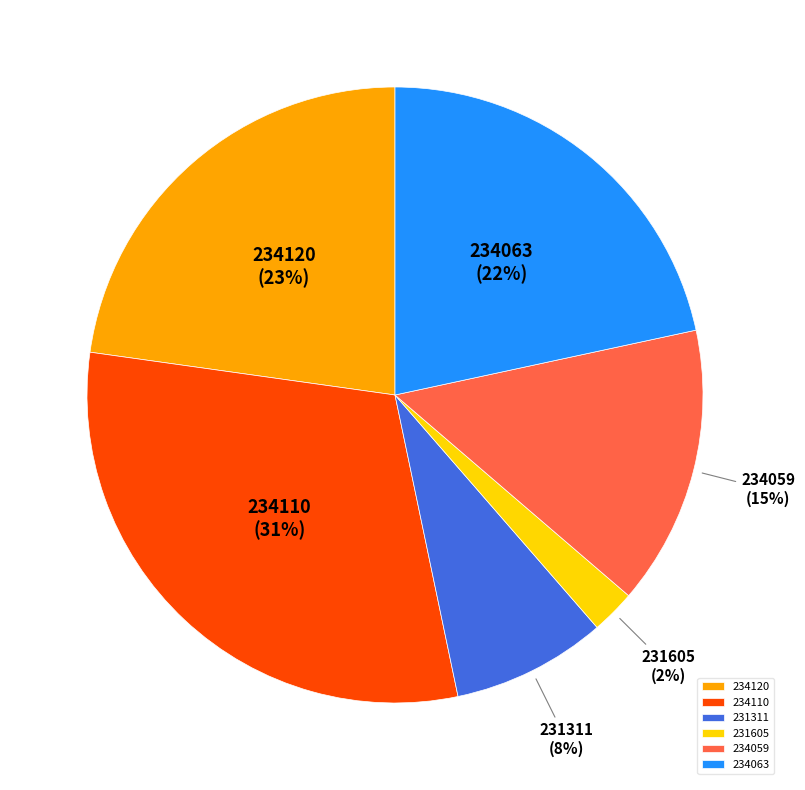

Is there a majority slice in this chart?

No